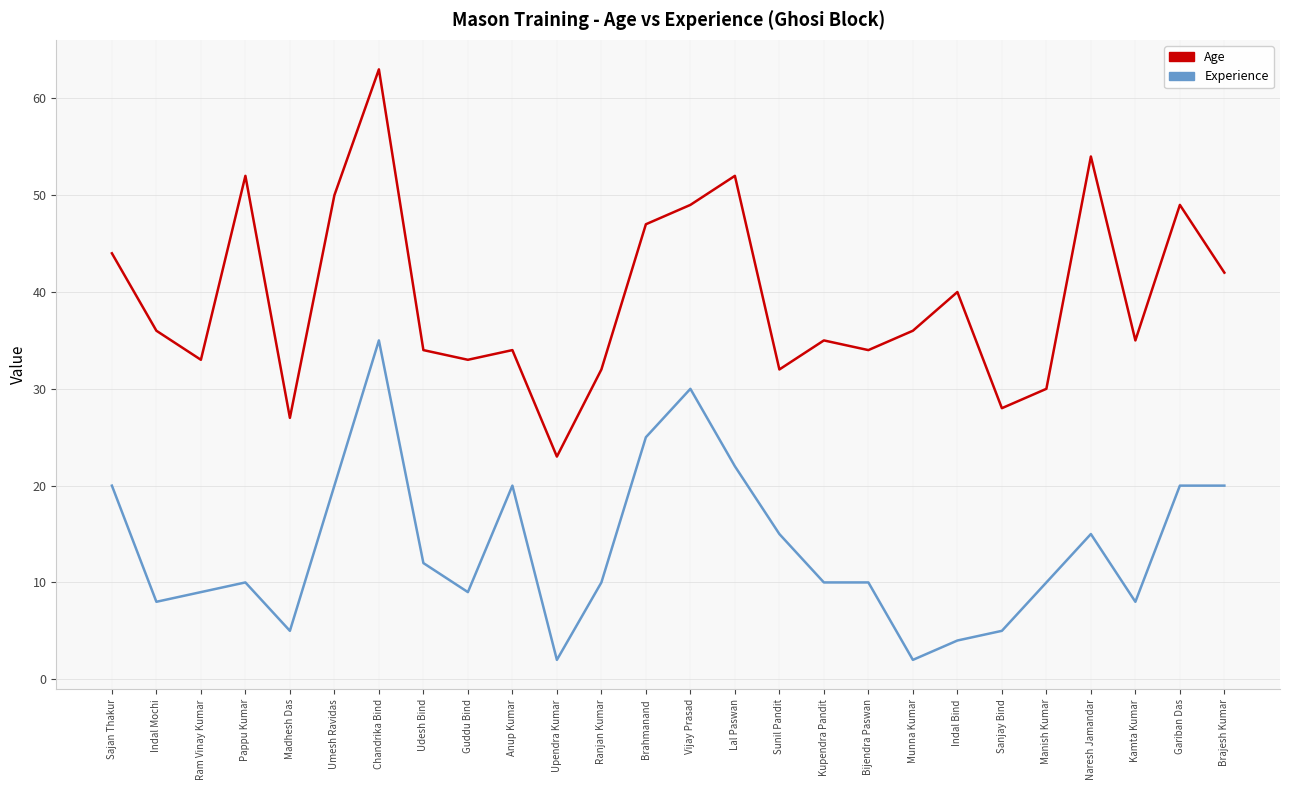

What is the sum of all Age values?

1024